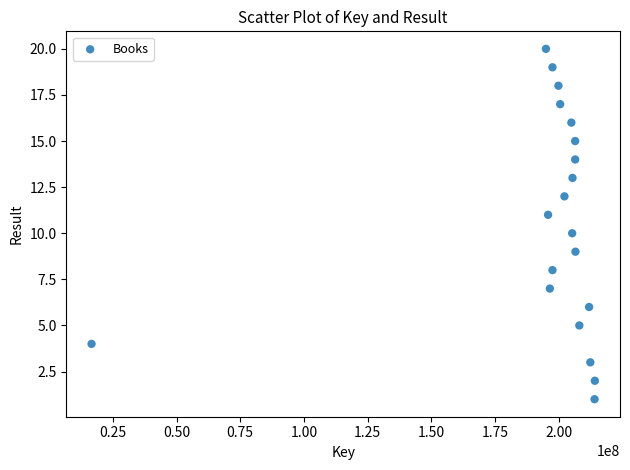

What is the range of X values (max minus min)?

197602931